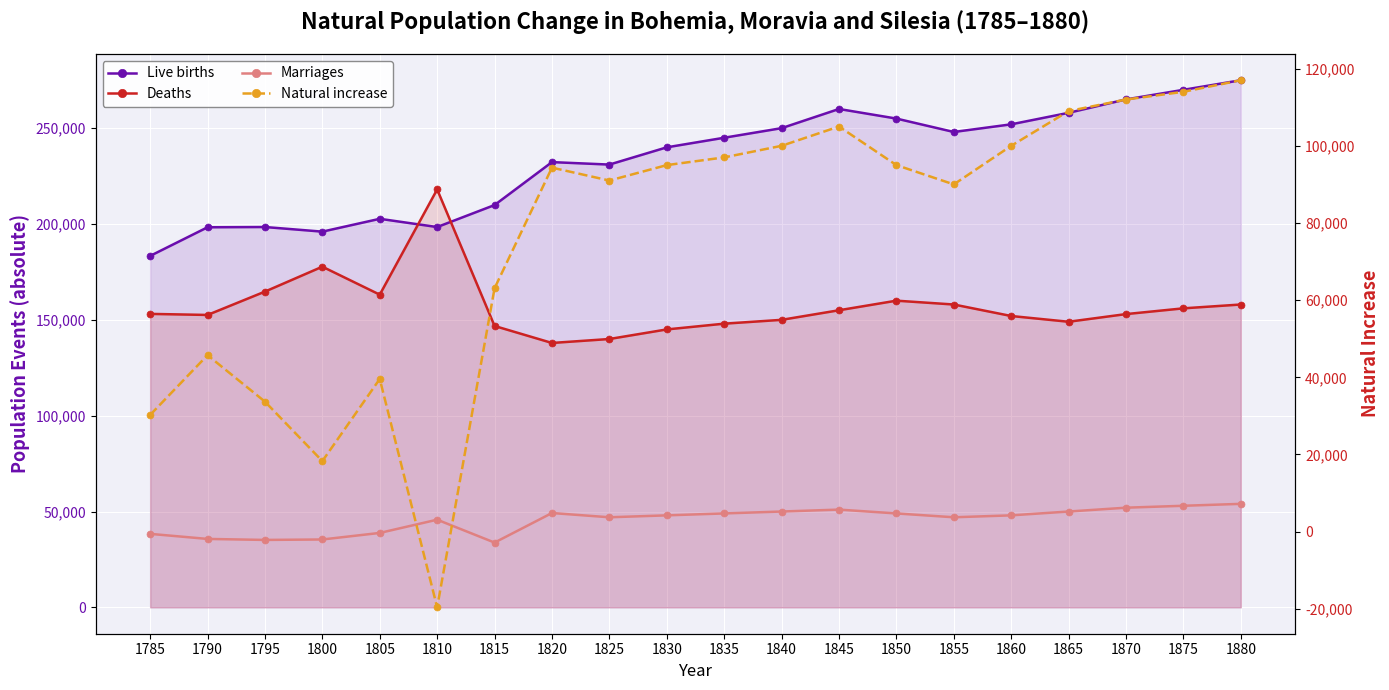

How many interior local peaks does the Deaths series have?

3